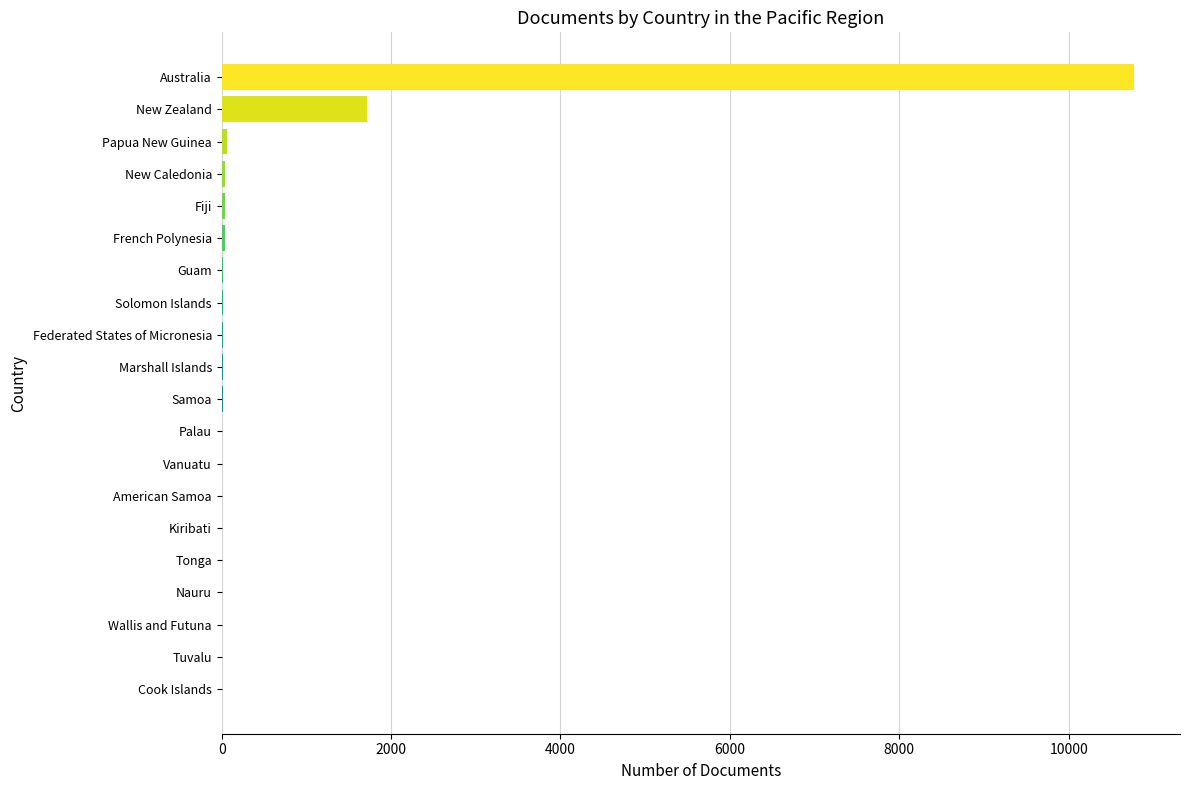

Where is the data nearest to the value 5388?

New Zealand